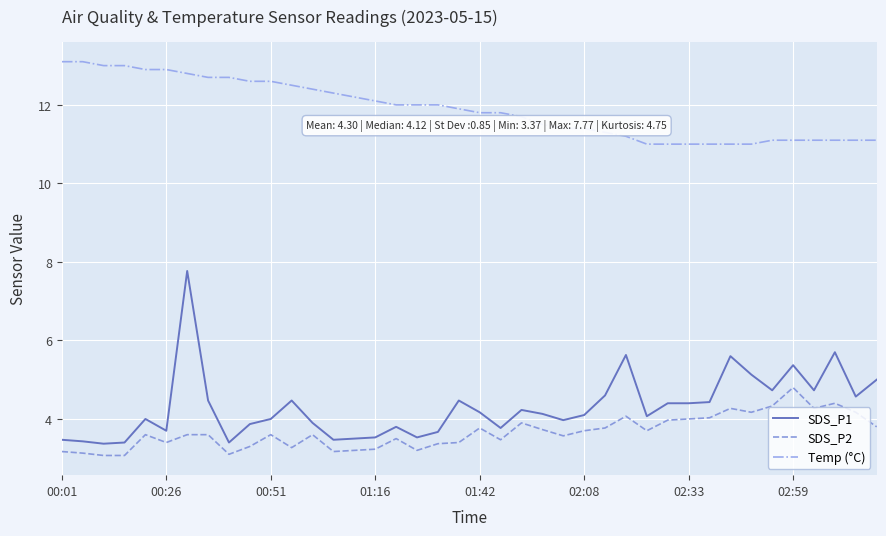

Which series has the widest spread of values?

SDS_P1